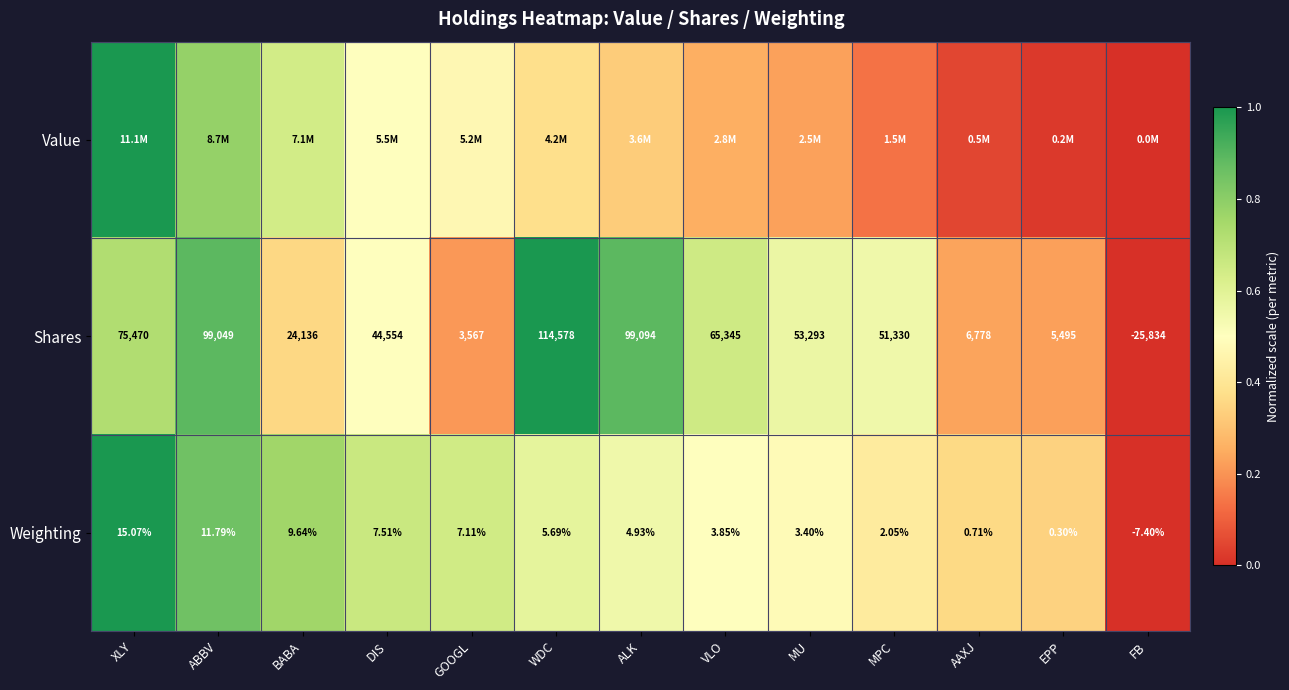

List the labels in order of Weighting value, largest first.

XLY, ABBV, BABA, DIS, GOOGL, WDC, ALK, VLO, MU, MPC, AAXJ, EPP, FB